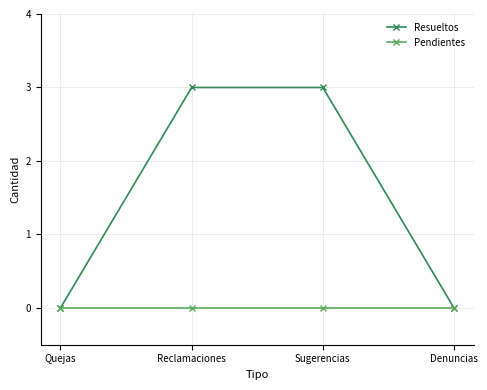

True or false: Resueltos has a value of 0 at Denuncias.

True